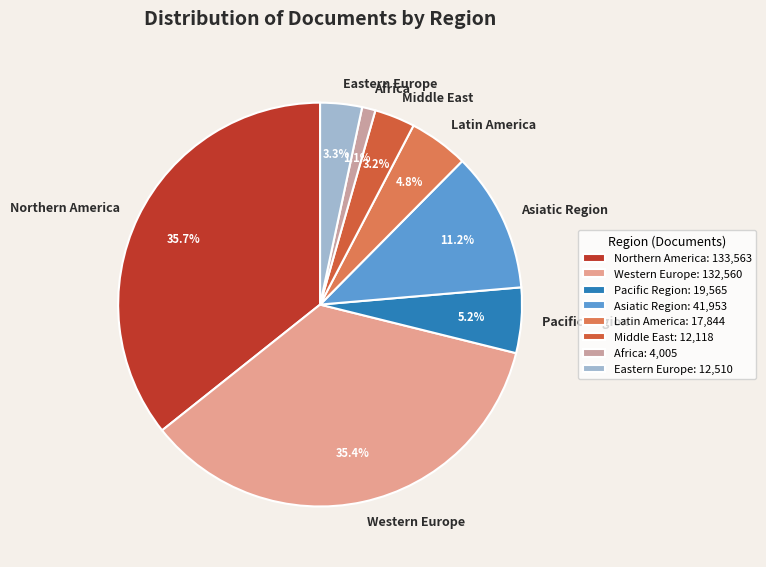

What percentage is NOT represented by Asiatic Region?

88.8%